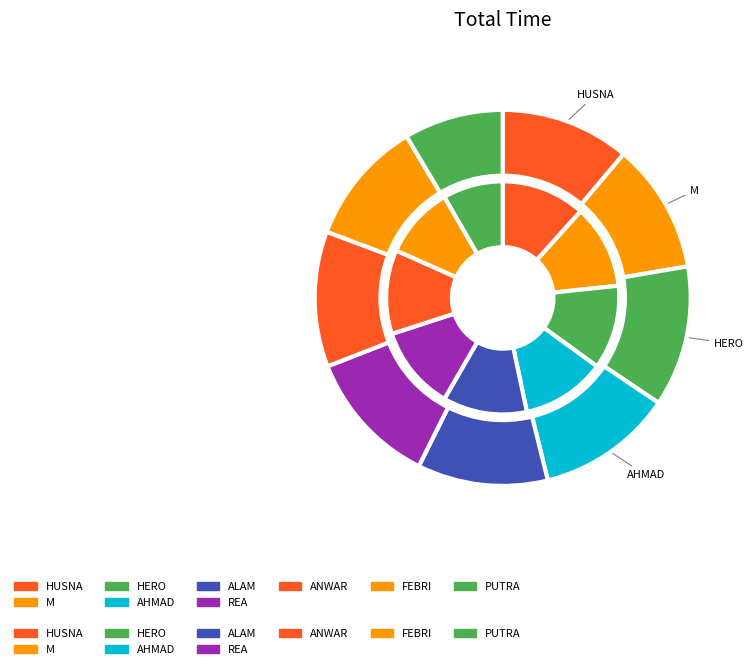

Is there any slice that represents more than half of the pie?

No